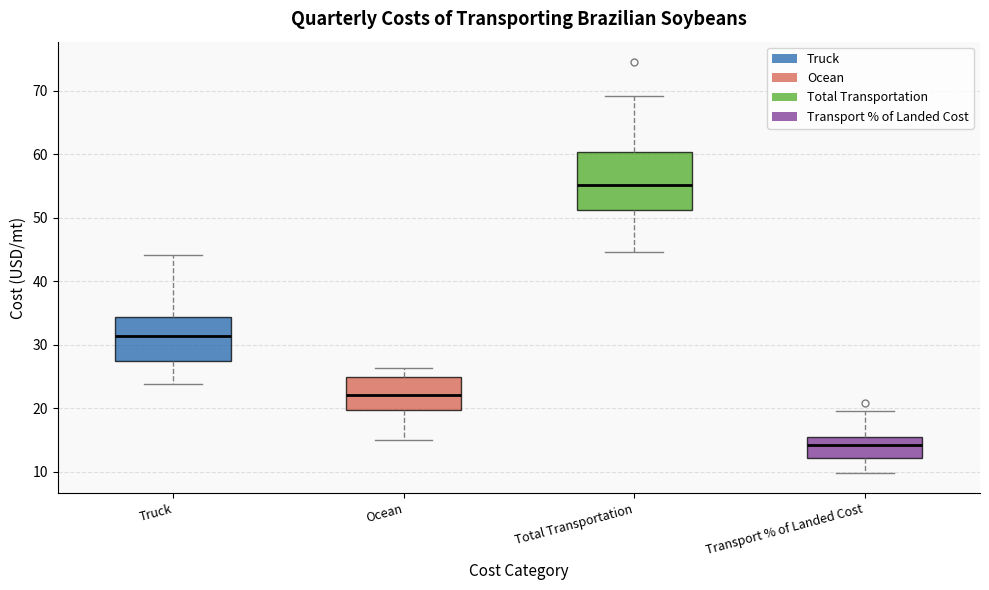

Where is the upper edge of the box for Truck on the y-axis? The values are not printed on the chart, so give them approximately, as read against the axis.

34